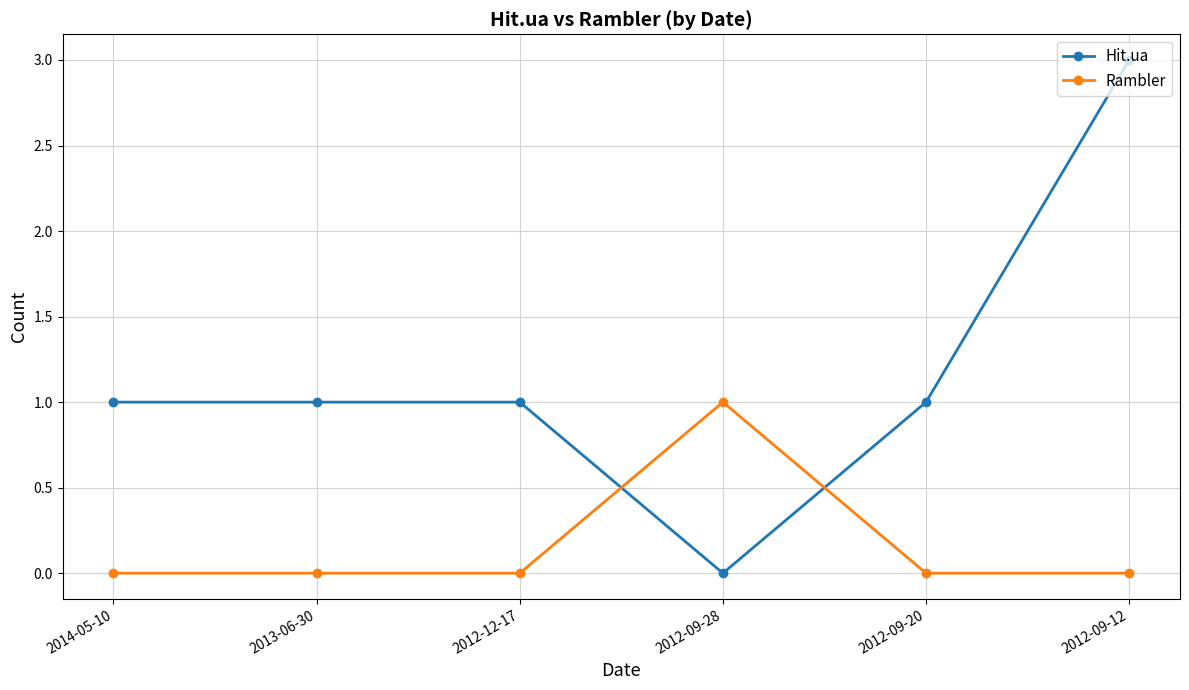

How many intersections are there between Rambler and Hit.ua?

2